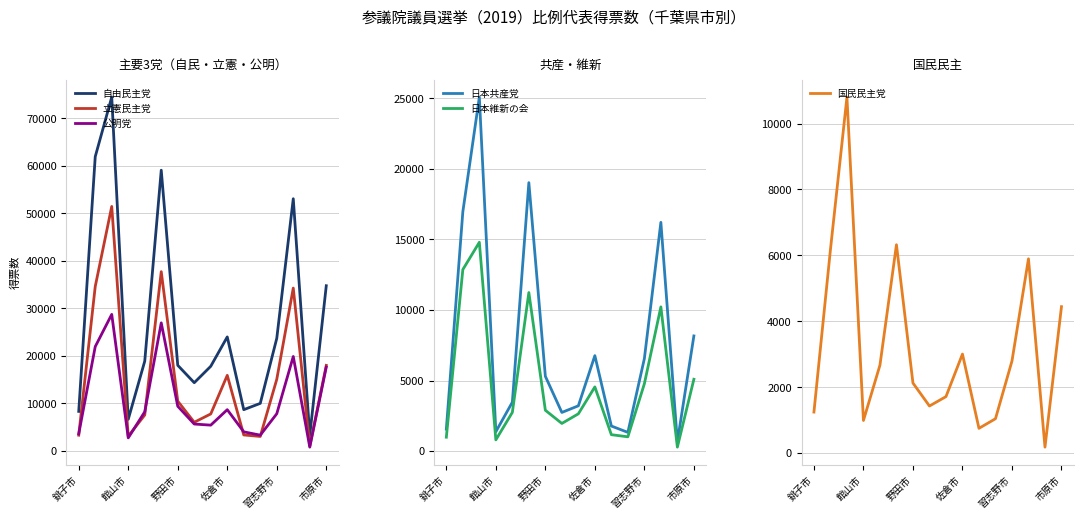

Read the 立憲民主党 value at 13.

34262.1